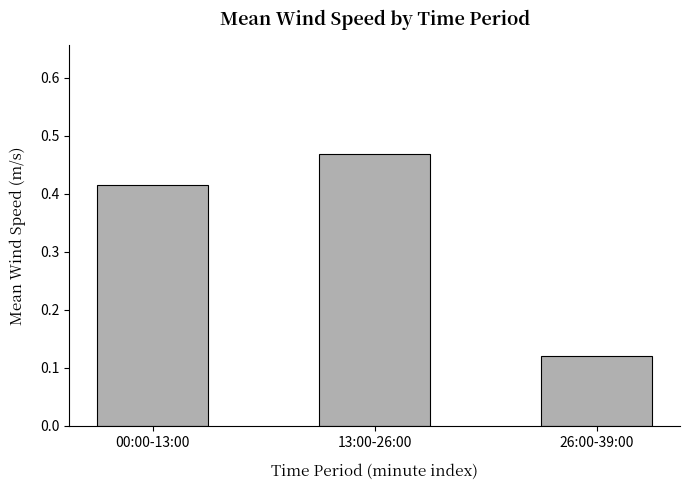

The value at 26:00-39:00 is 0.0. True or false?

False